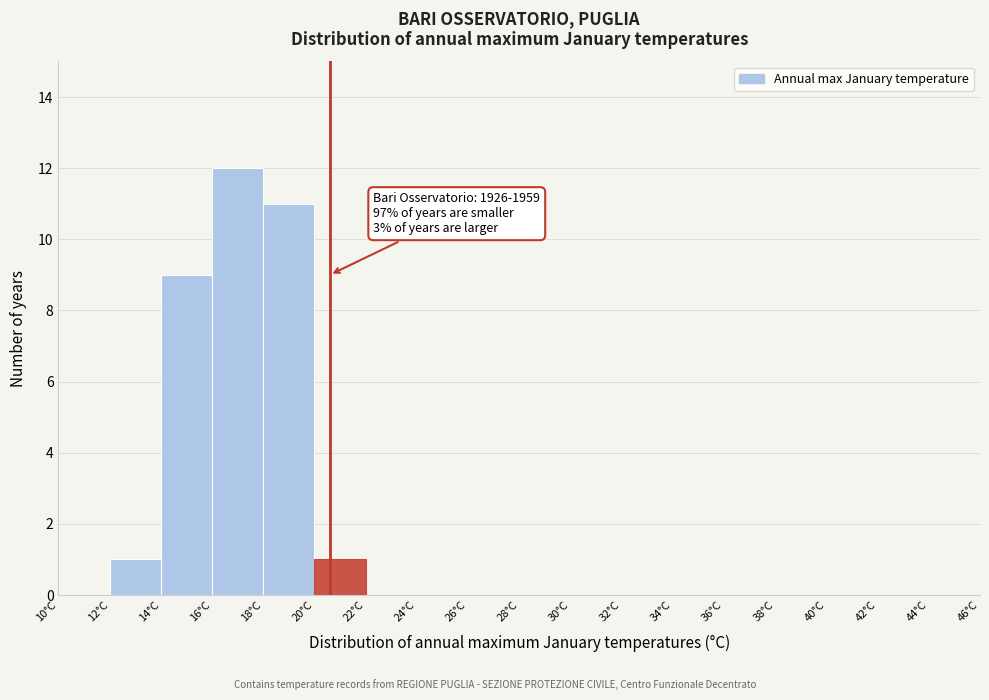

Which range on the x-axis has the tallest bar?

16 to 18